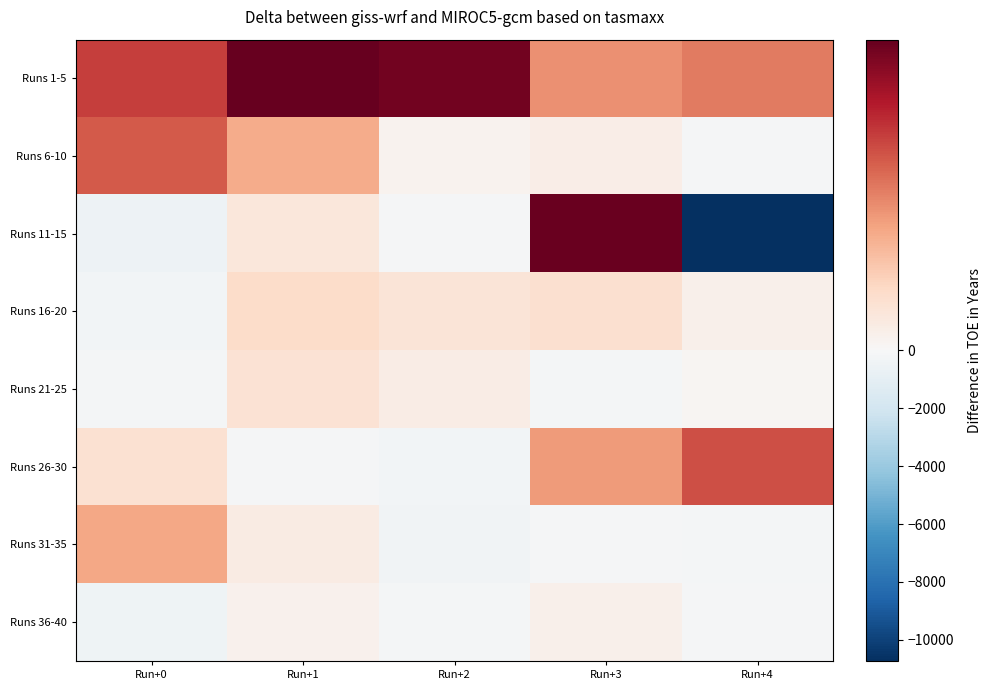

What is the smallest value displayed?

-10729.4